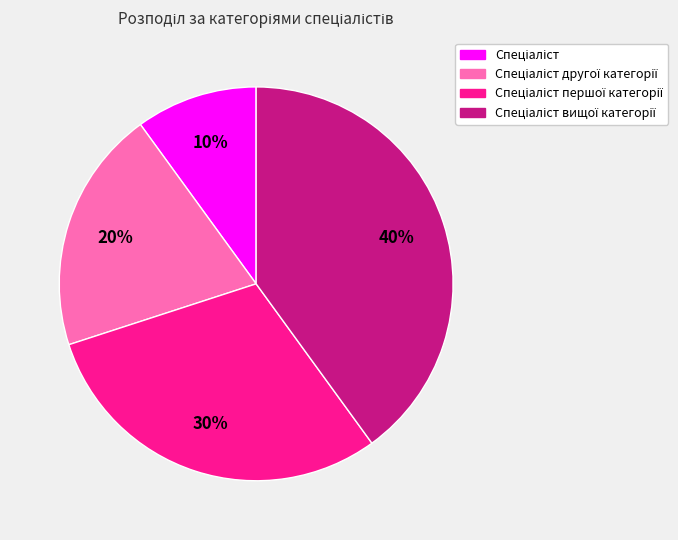

To the nearest percent, what is the average slice percentage?

25%